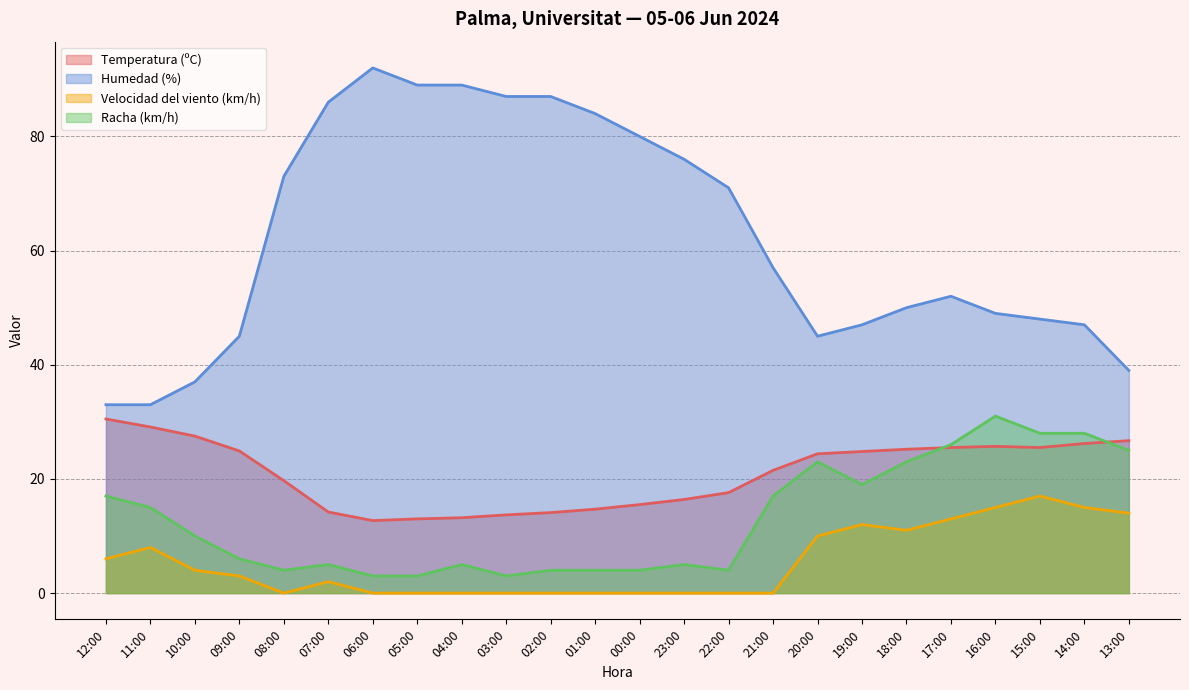

Where is Velocidad del viento (km/h) nearest to the value 8?

11:00